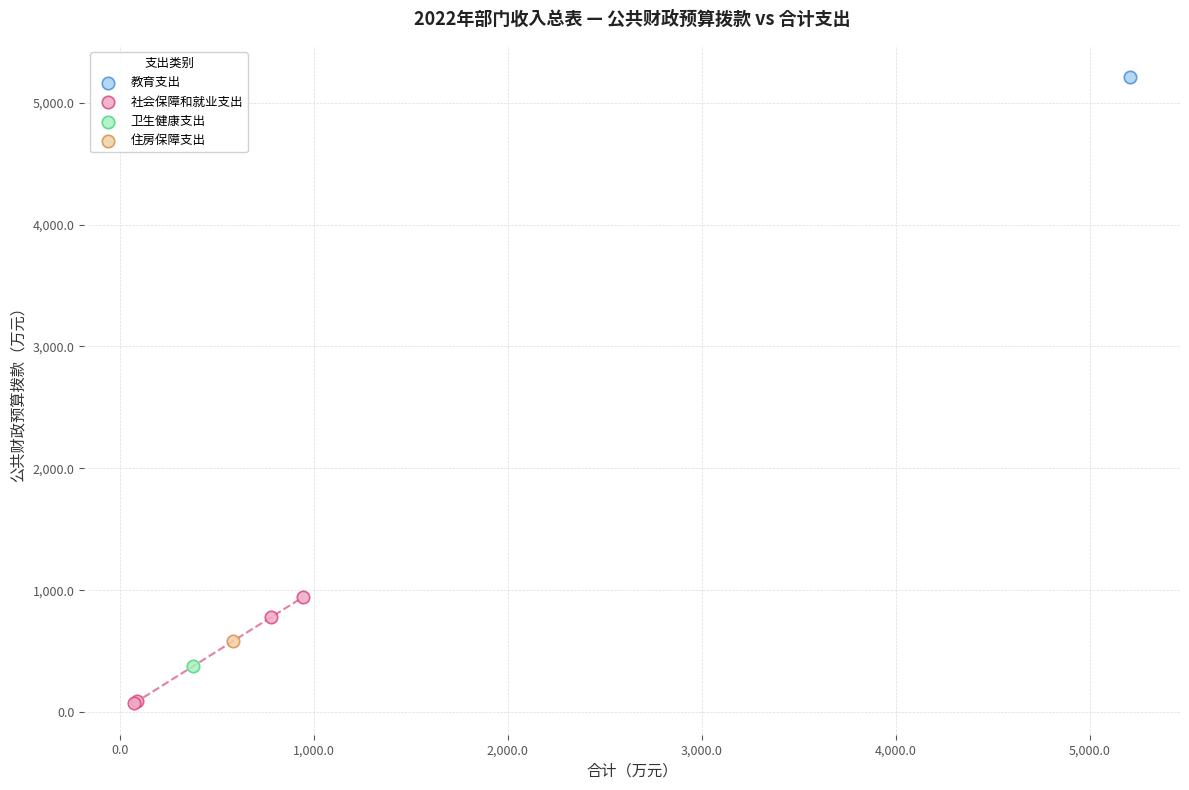

What are all the series names shown in the legend?

教育支出, 社会保障和就业支出, 卫生健康支出, 住房保障支出